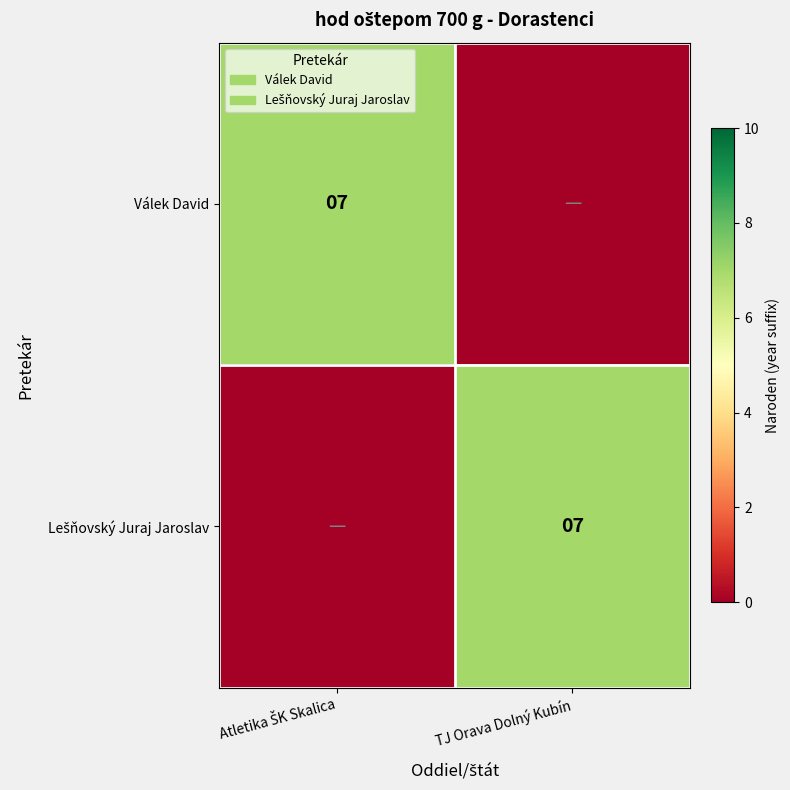

Rank the series by their maximum value, from lowest to highest.

Válek David, Lešňovský Juraj Jaroslav